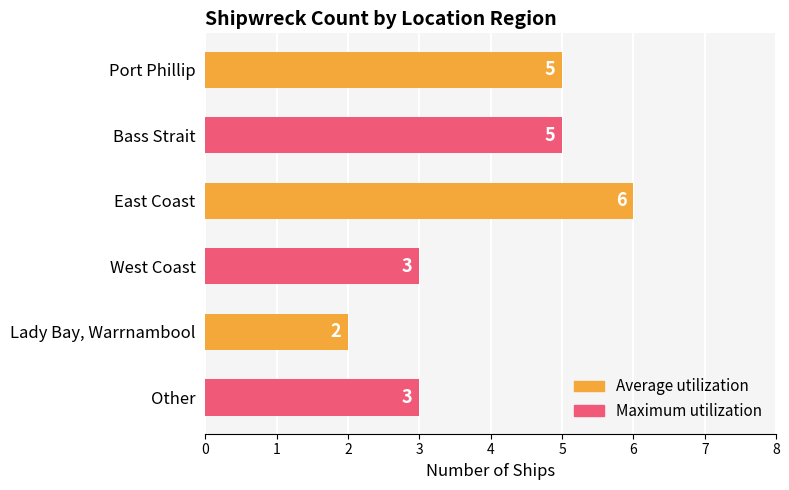

Which label corresponds to the largest value in the chart?

East Coast